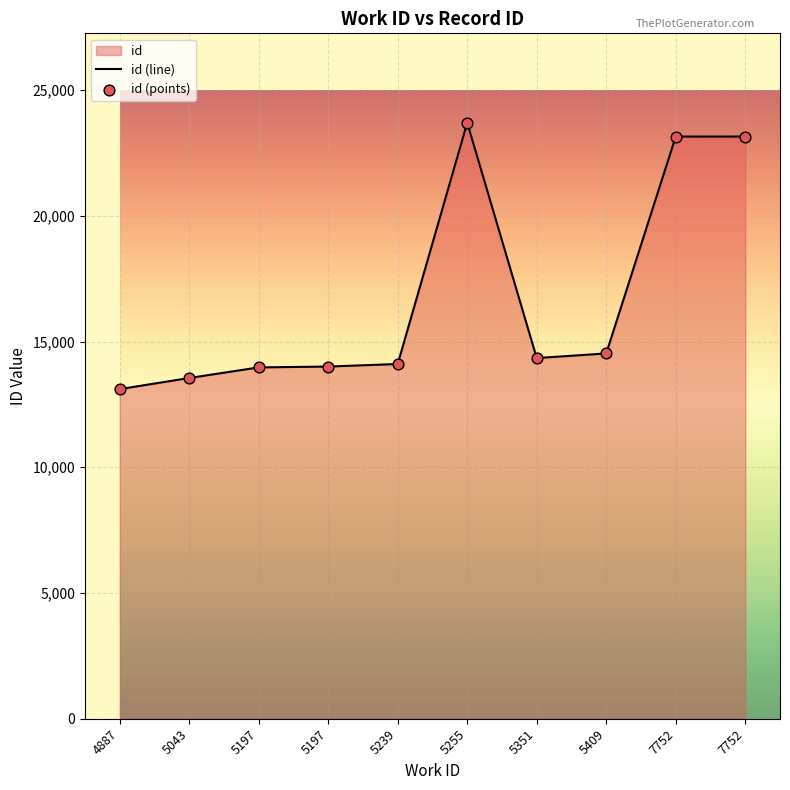

Which series has the largest total across all categories?

id (line)